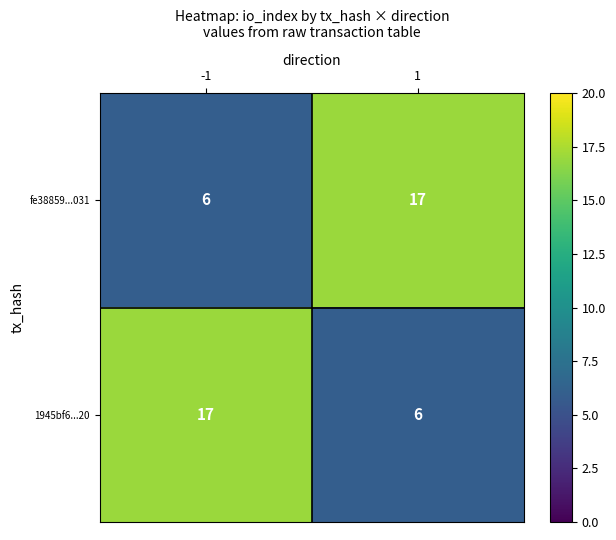

What is the approximate value of 1945bf6...20 at 1, to the nearest 5?

5